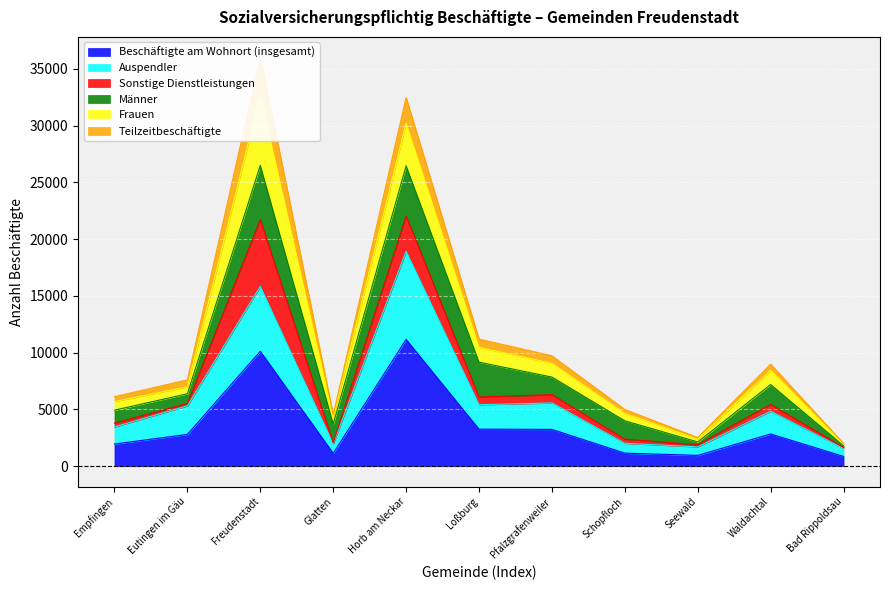

At how many categories does at least one series exceed 29724?

2